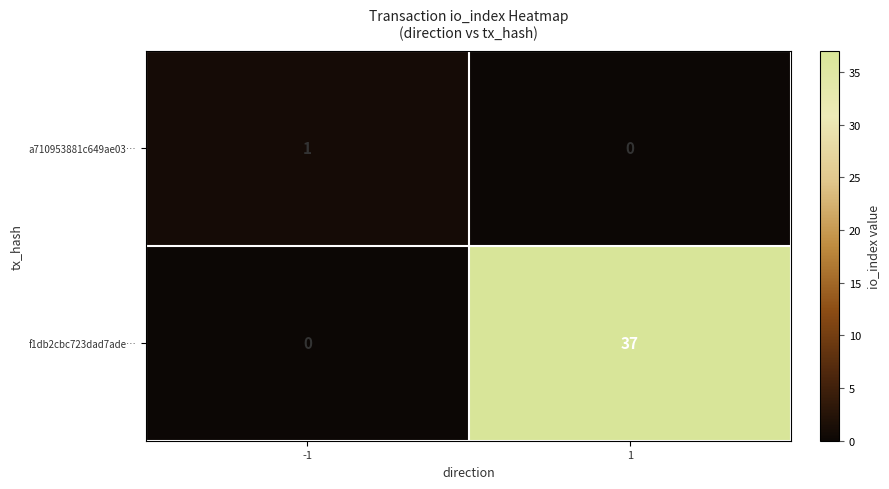

How many positive values does the a710953881c649ae03… series have?

1